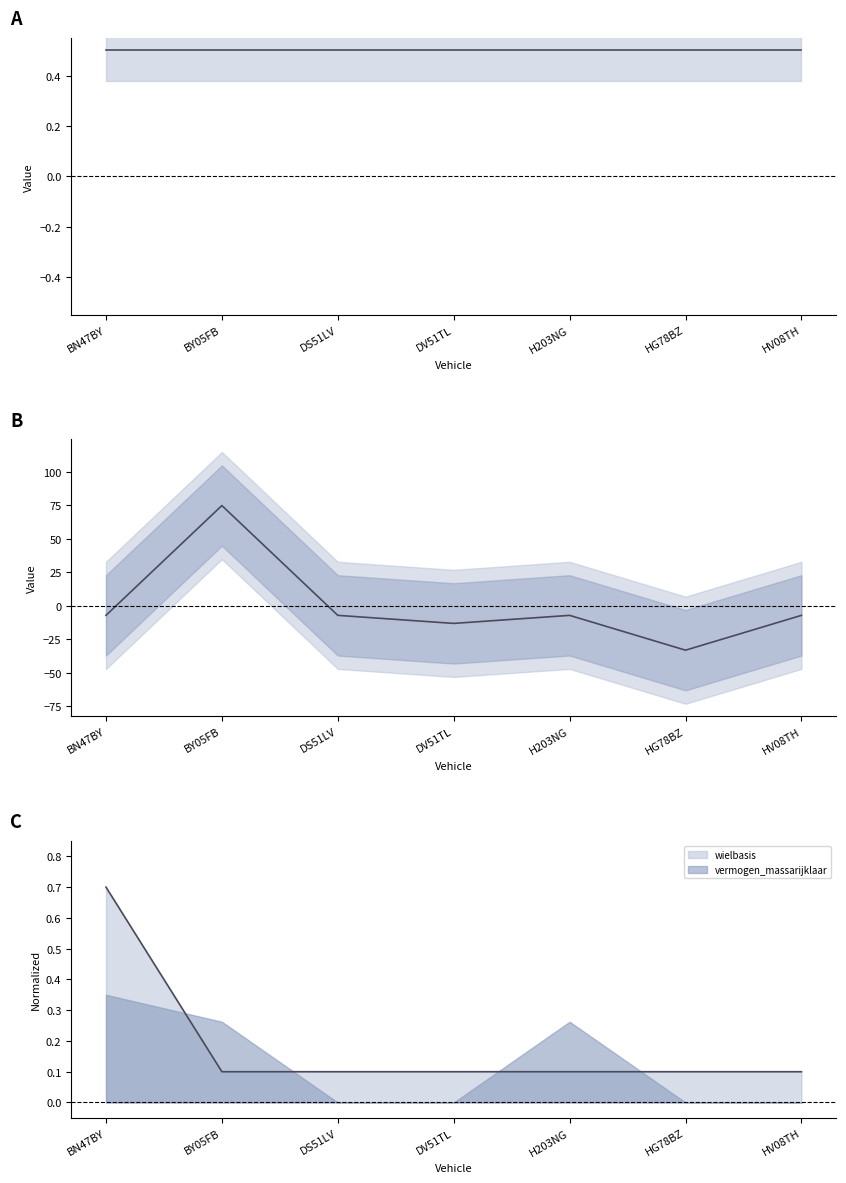

Which series has the widest spread of values?

wielbasis